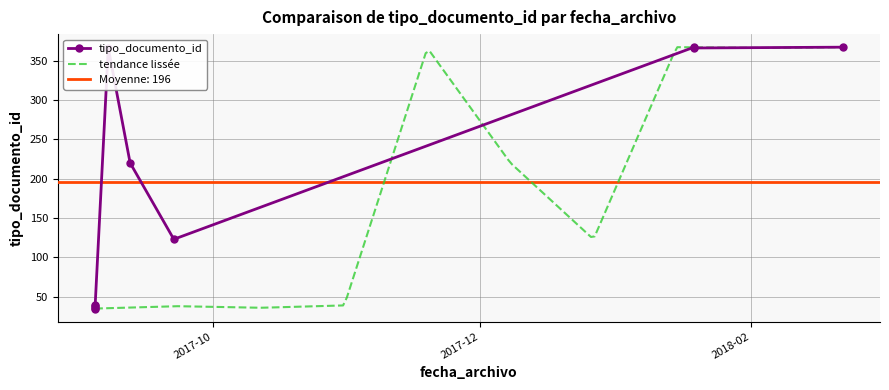

What is the value of the 10th point from the left?

123